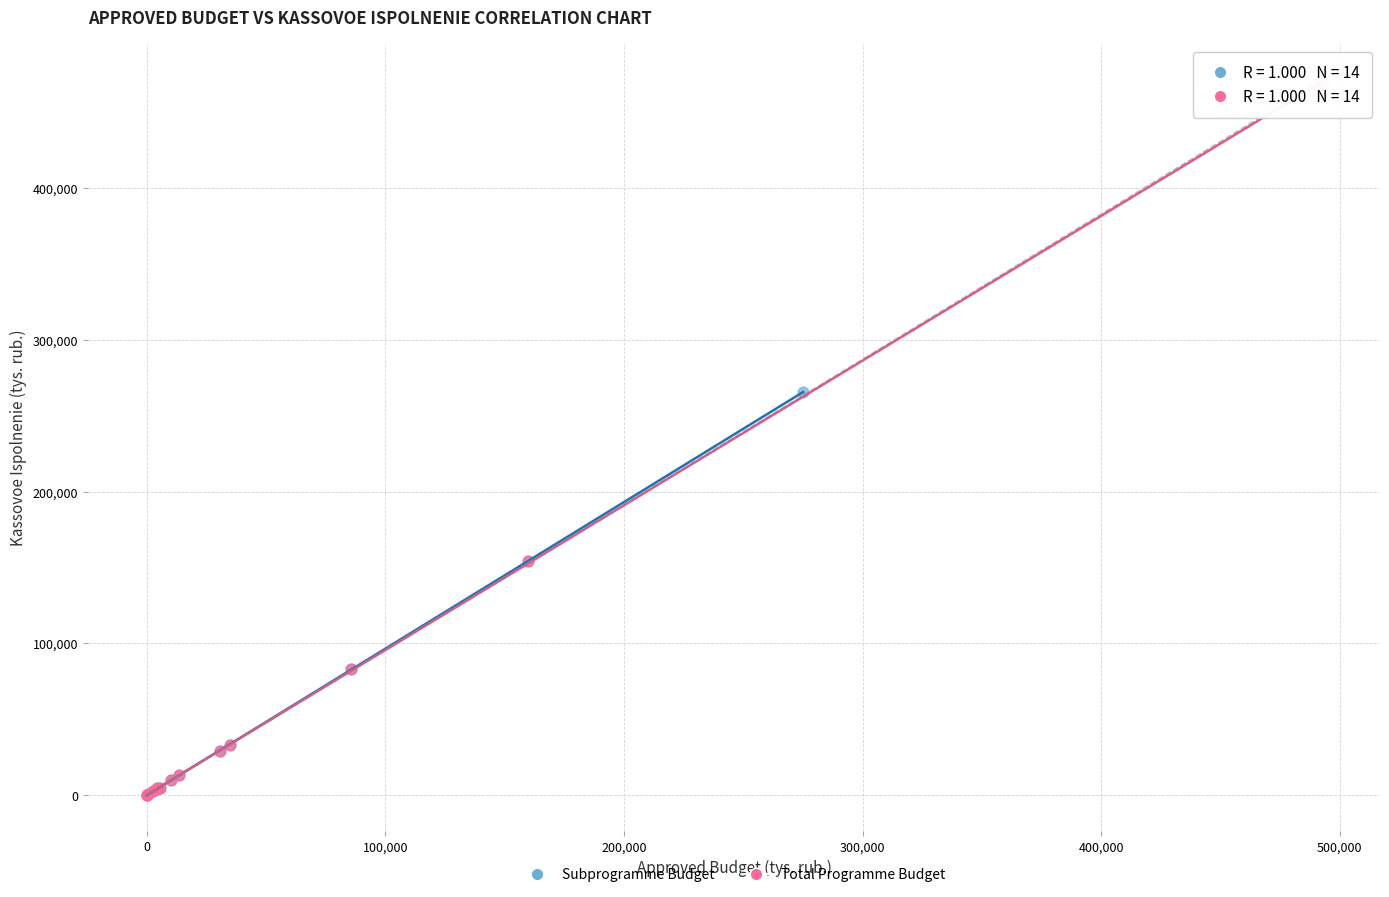

Which series reaches the maximum Y coordinate?

Total Programme Budget